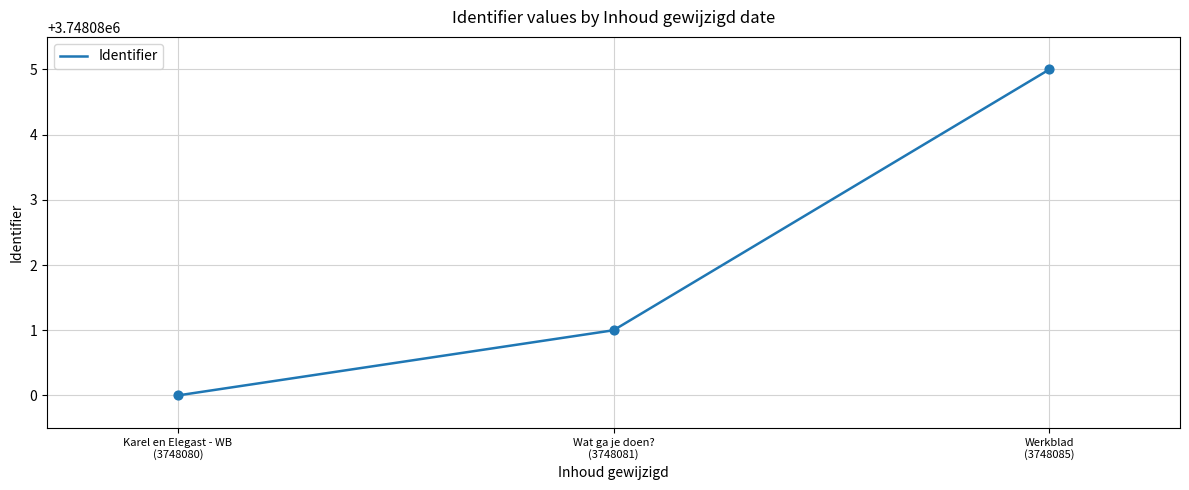

Which has a higher value, Wat ga je doen?
(3748081) or Werkblad
(3748085)?

Werkblad
(3748085)